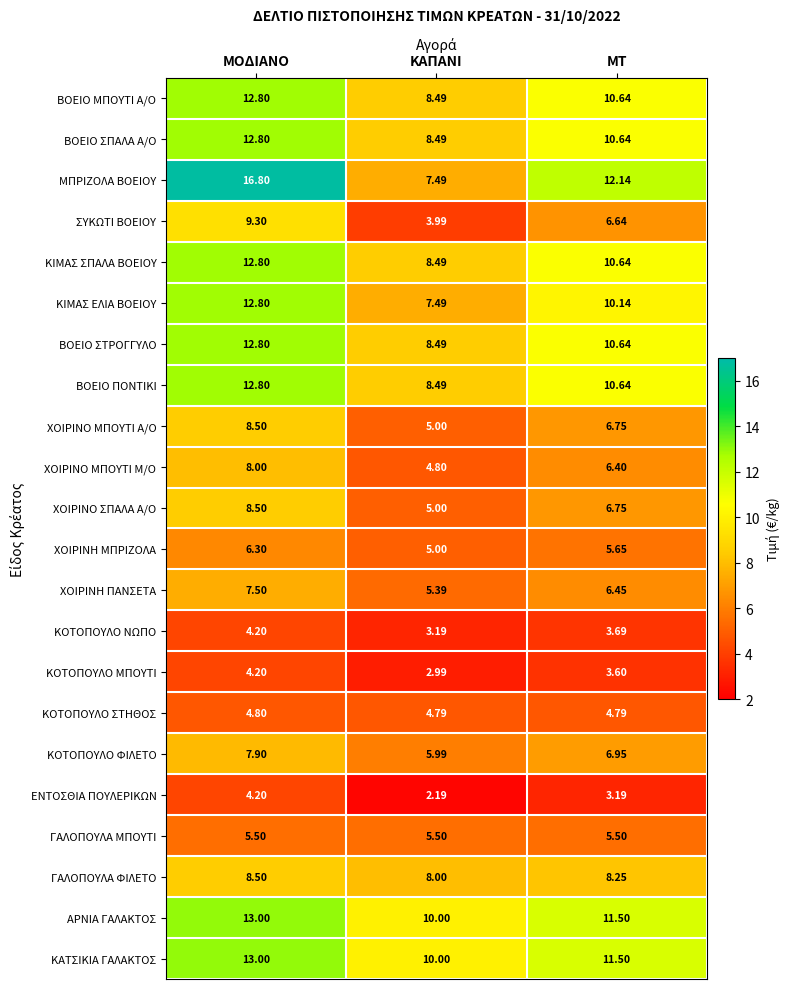

At which label is ΒΟΕΙΟ ΜΠΟΥΤΙ Α/Ο closest to 10?

ΜΤ